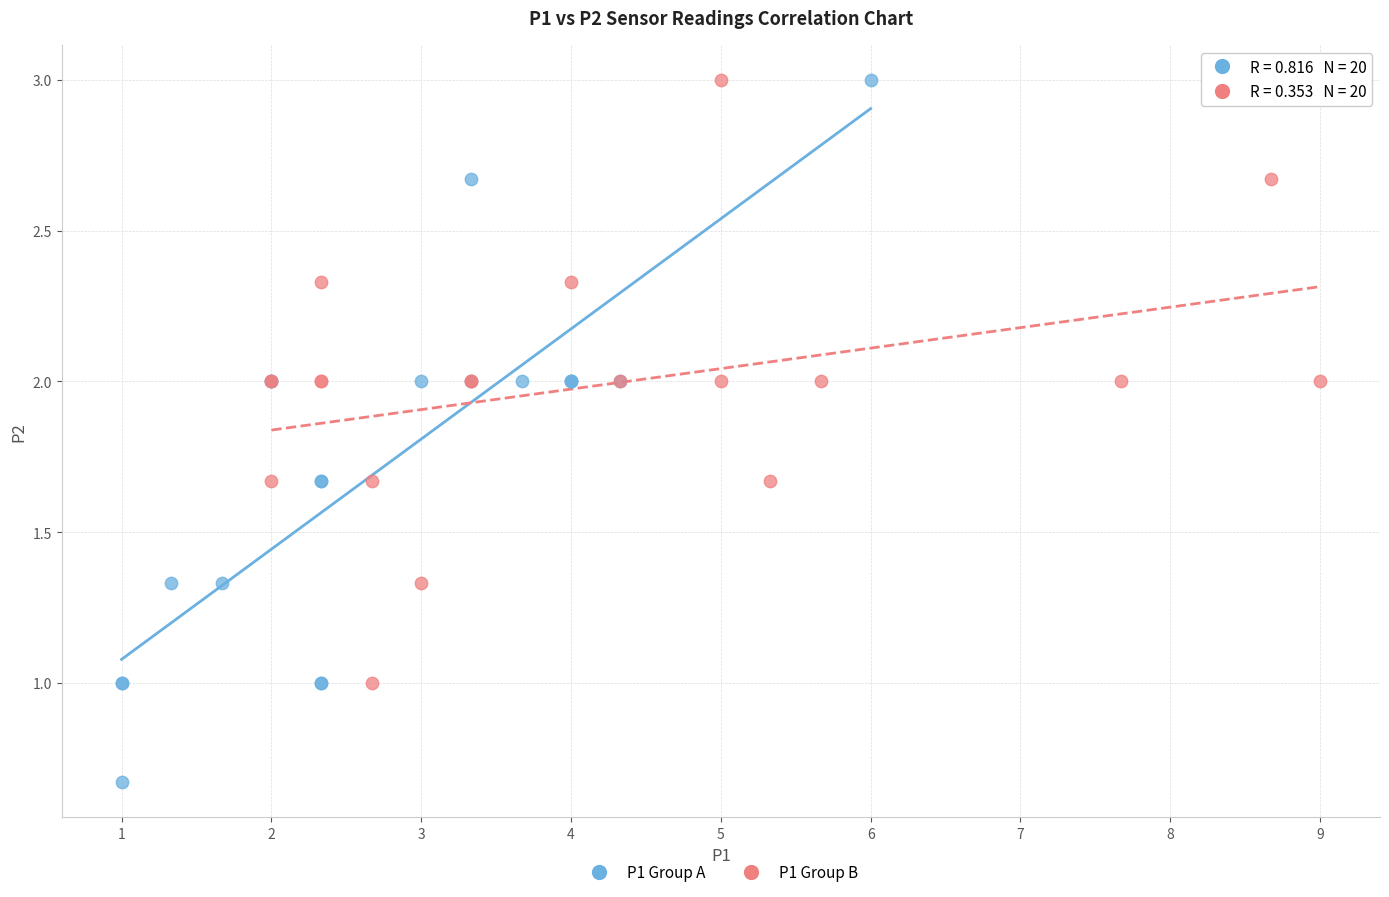

Which series contains the lowest Y value?

P1 Group A